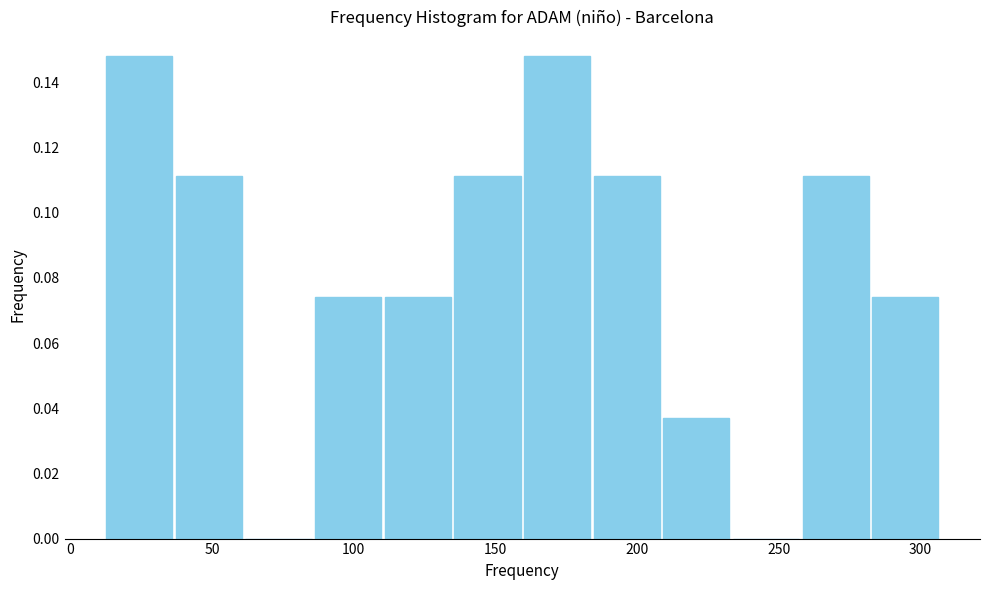

What is the height of the bar covering 135 to 160 on the x-axis? Neither the bar edges nor the heights are printed on the chart, so give them approximately, as read against the axes.

0.112